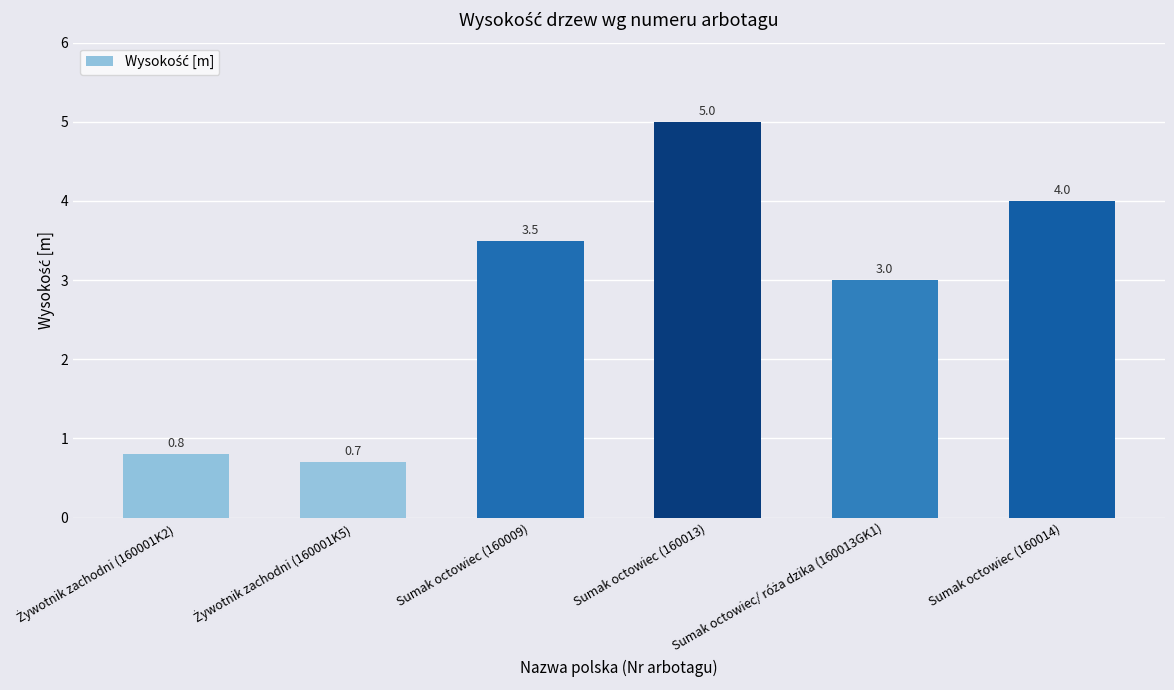

At which label does the data first exceed 3?

Sumak octowiec (160009)